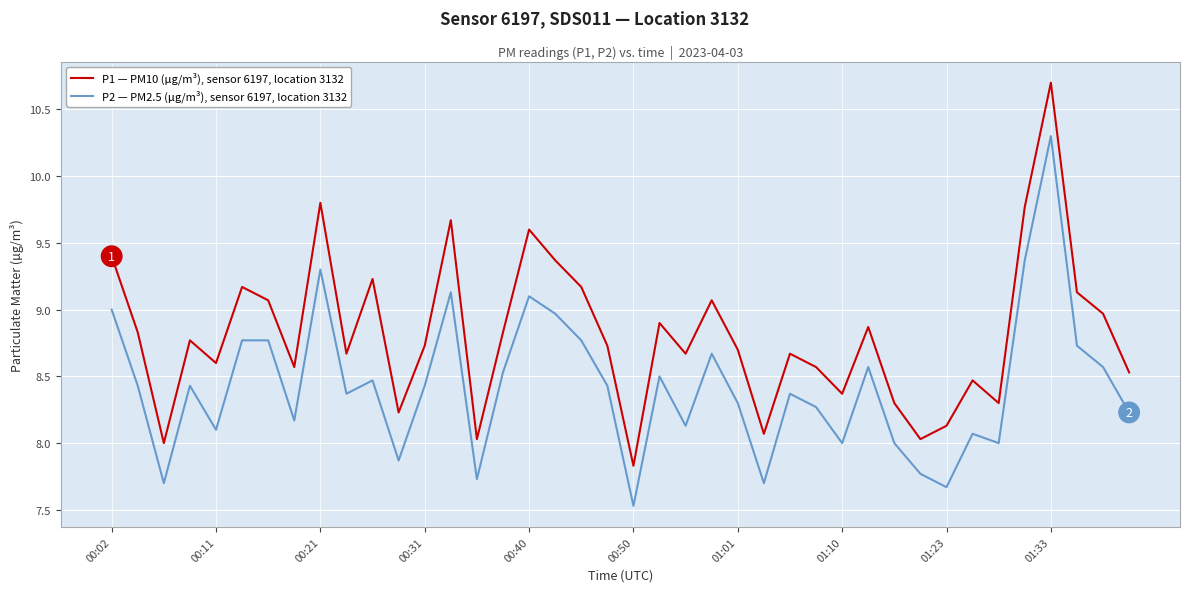

What is the smallest value displayed?

7.5